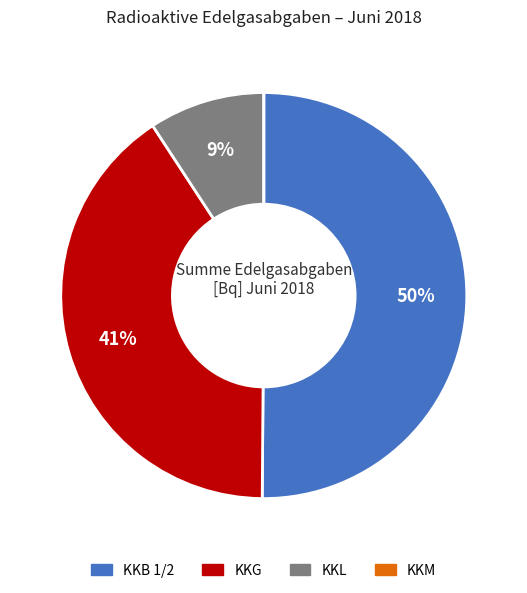

To the nearest percent, what portion does KKB 1/2 represent?

50%